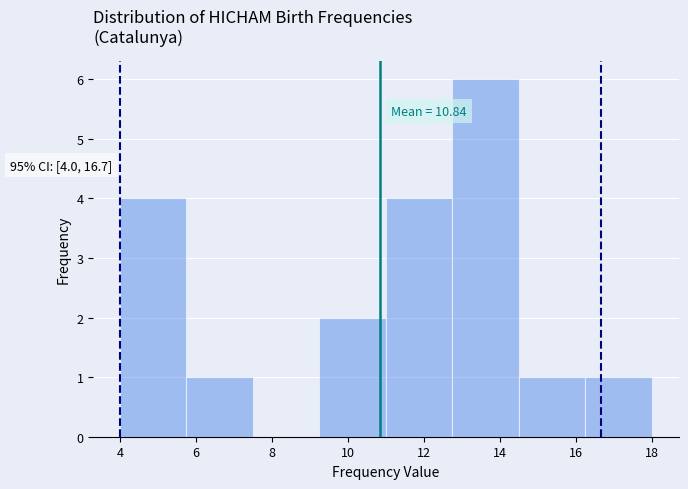

Which range on the x-axis has the tallest bar?

12.75 to 14.50